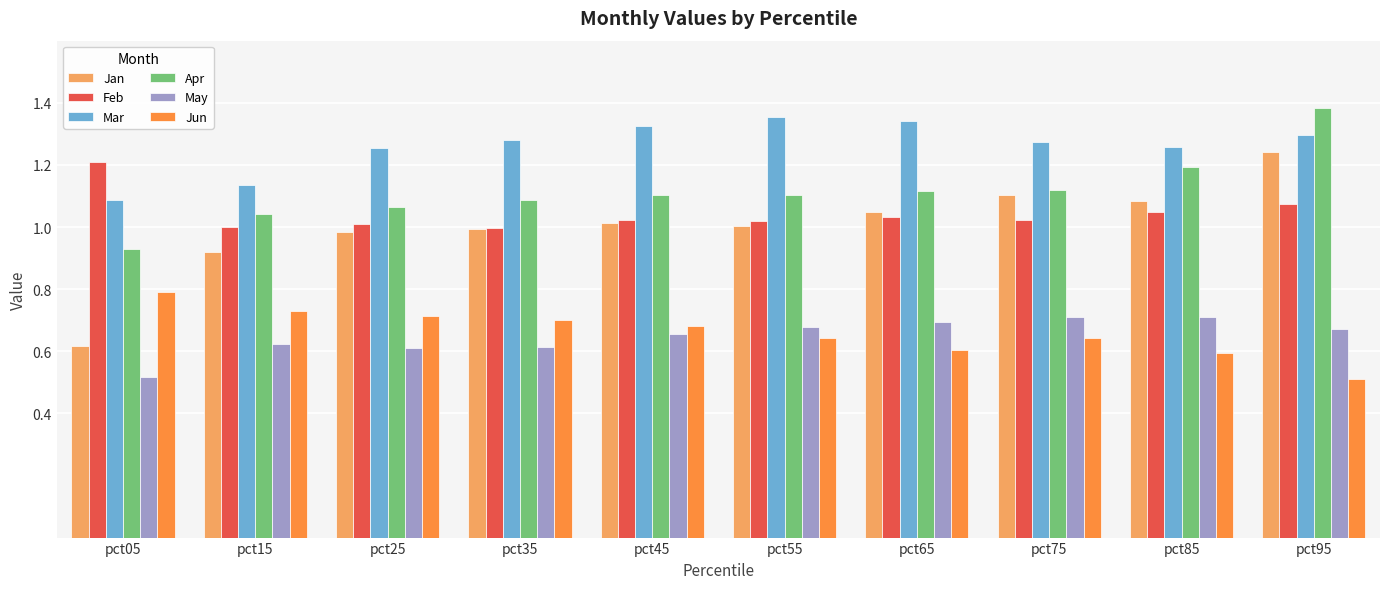

Which category has the lowest value in the May series?

pct05